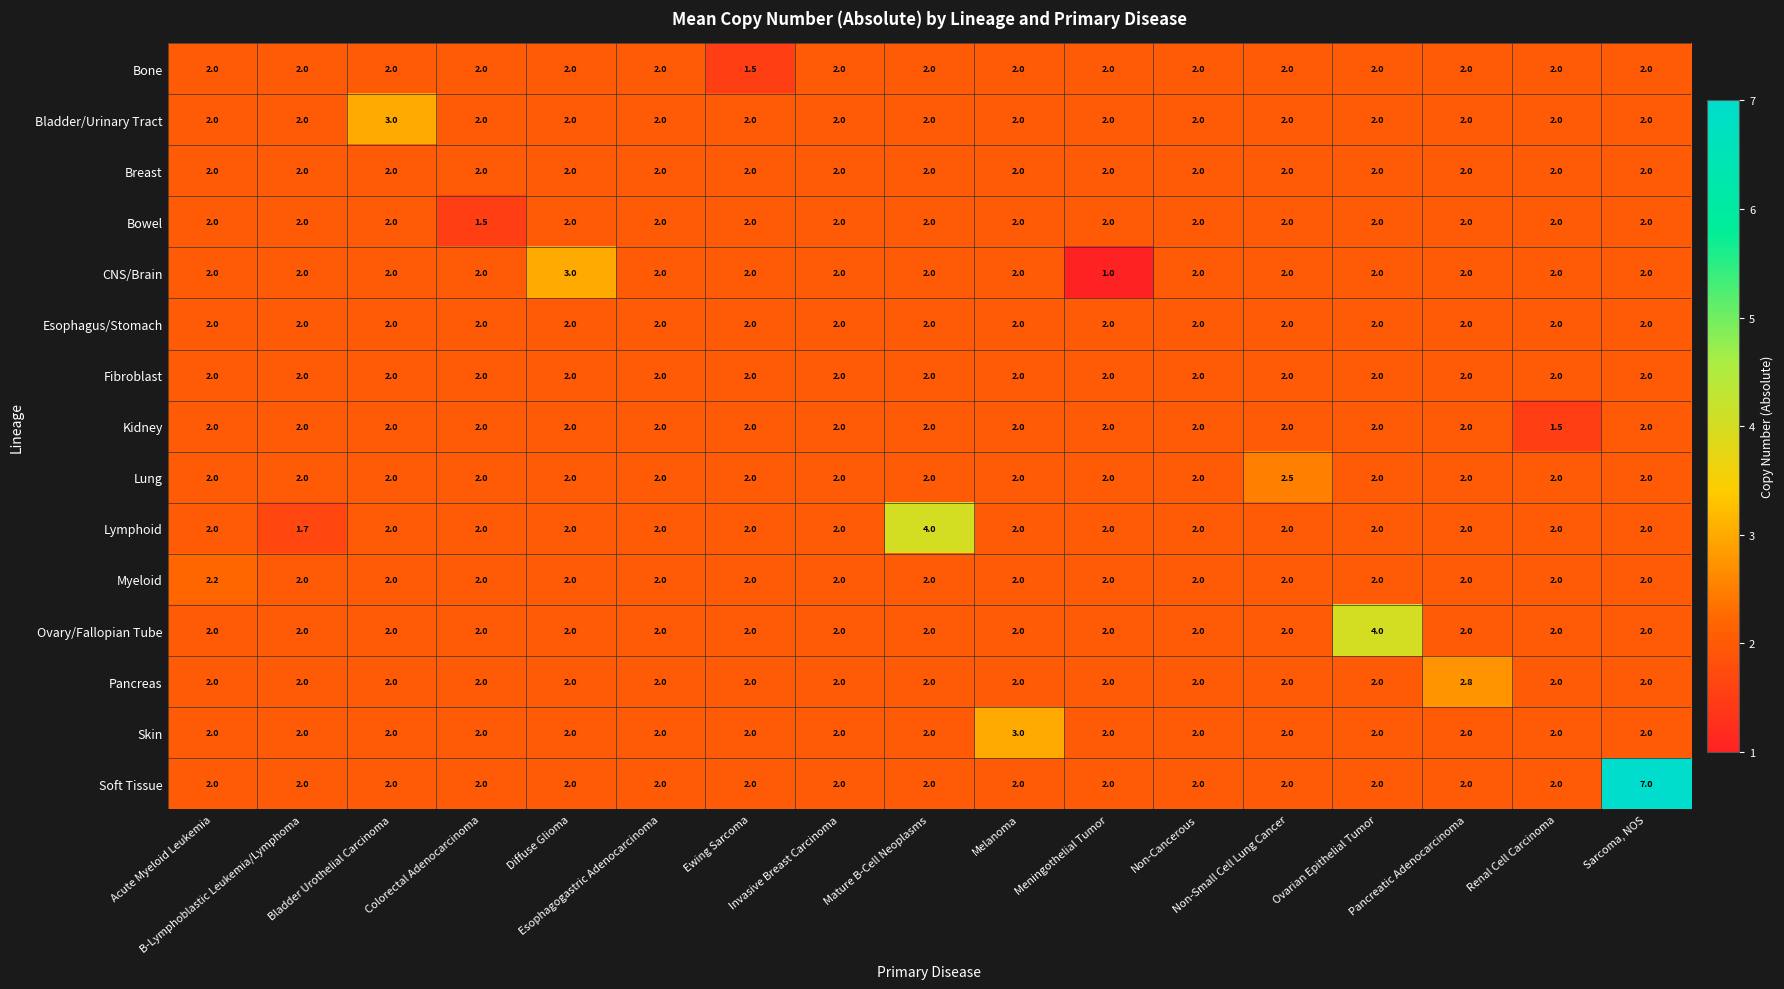

What is the average value of the Fibroblast series?

2.0